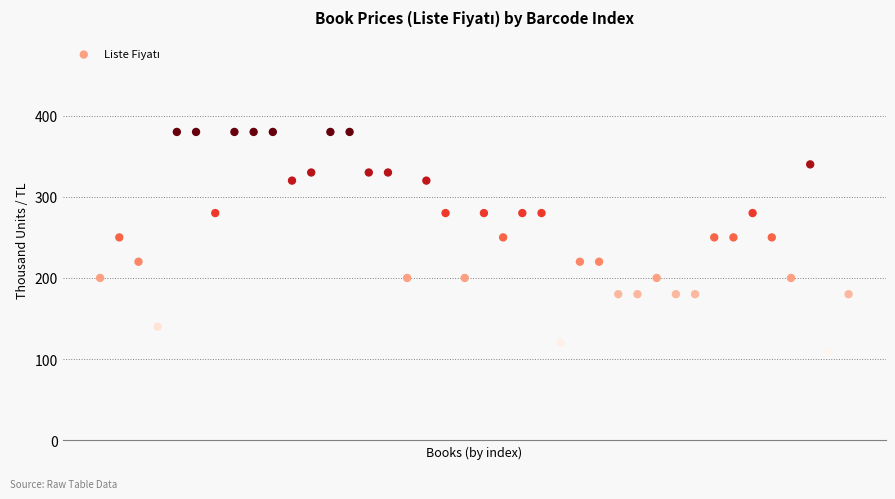

What is the range of Y values (max minus min)?

270